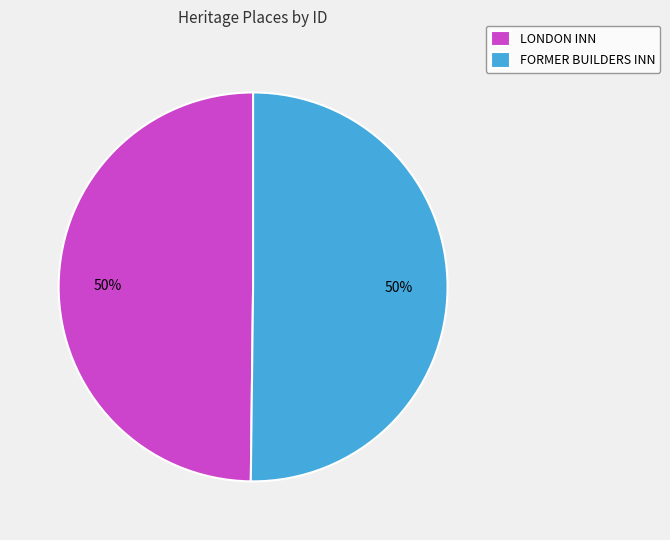

What percentage is the FORMER BUILDERS INN slice, to the nearest percent?

50%